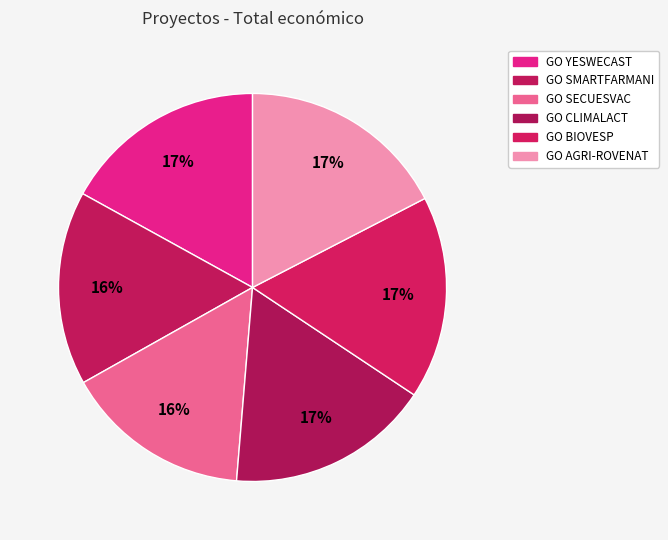

How many slices are in this pie chart?

6